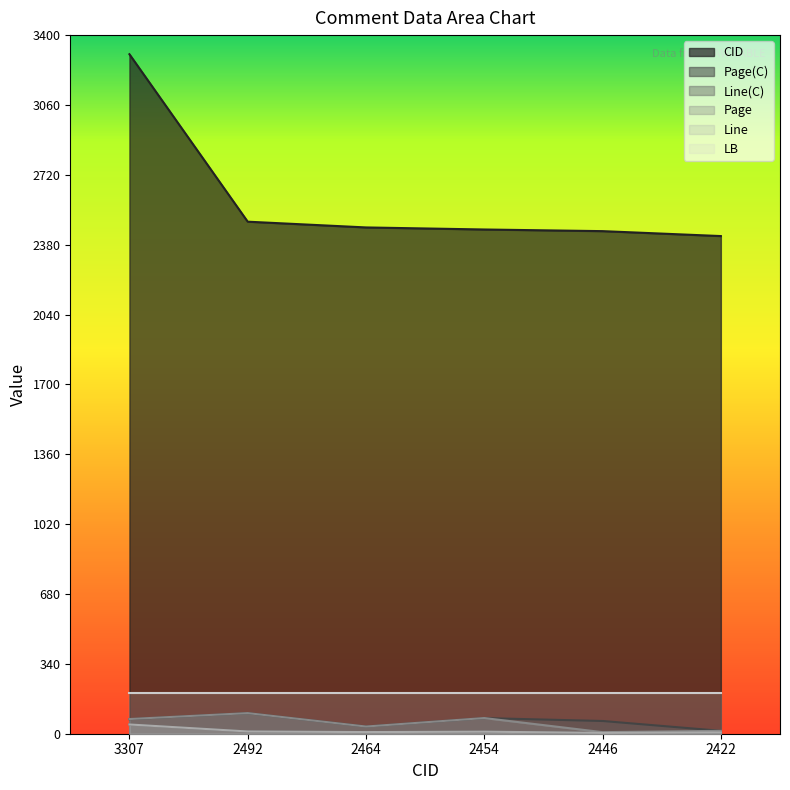

At how many categories does at least one series exceed 3155?

1